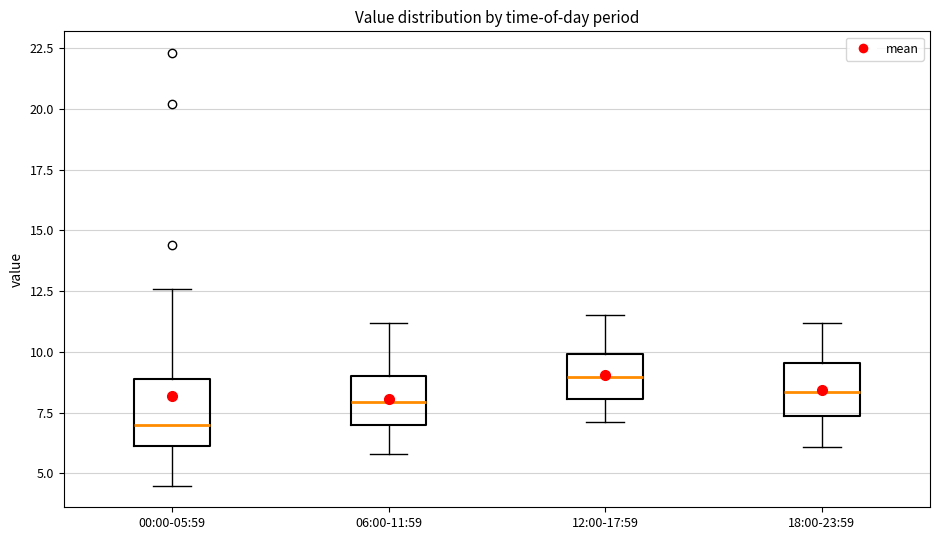

Comparing the boxes themselves (not the whiskers), which one is the tallest?

00:00-05:59